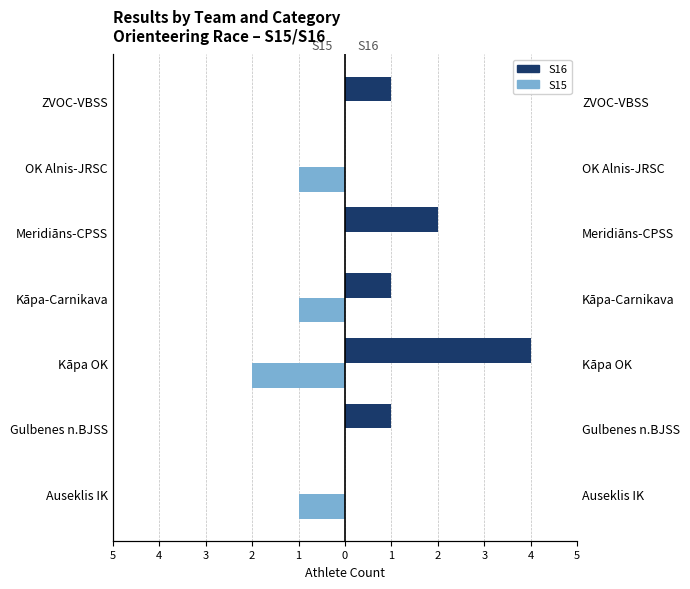

How many S15 values are between -1 and 0?

6